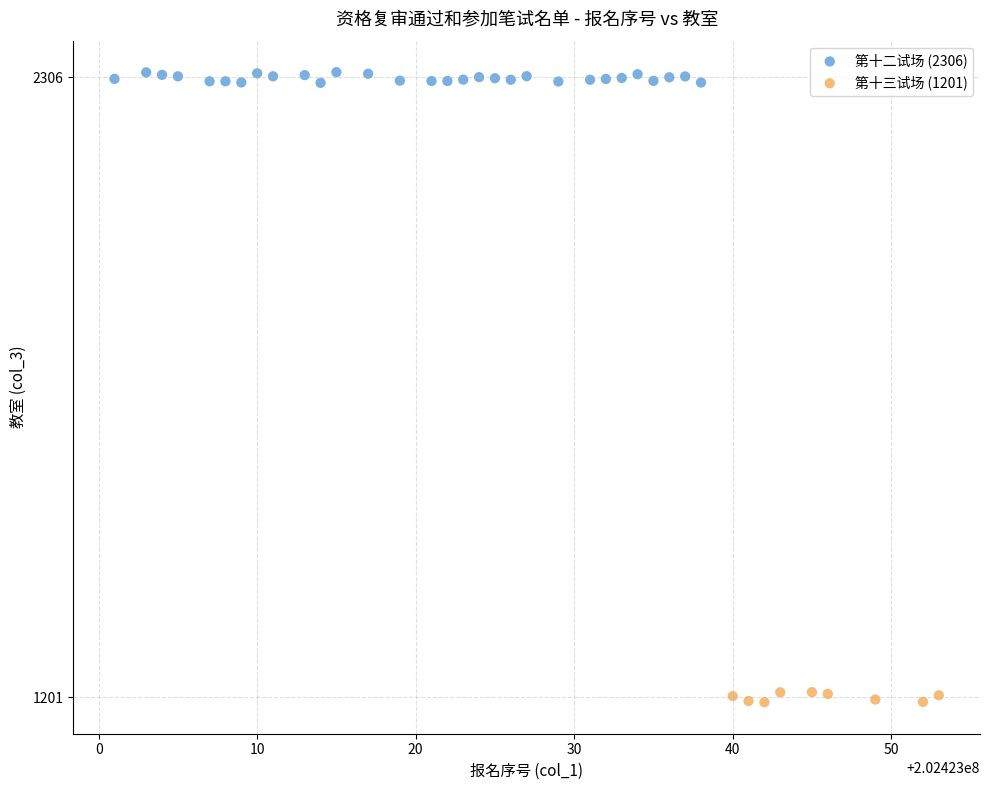

Which series contains the lowest Y value?

第十三试场 (1201)